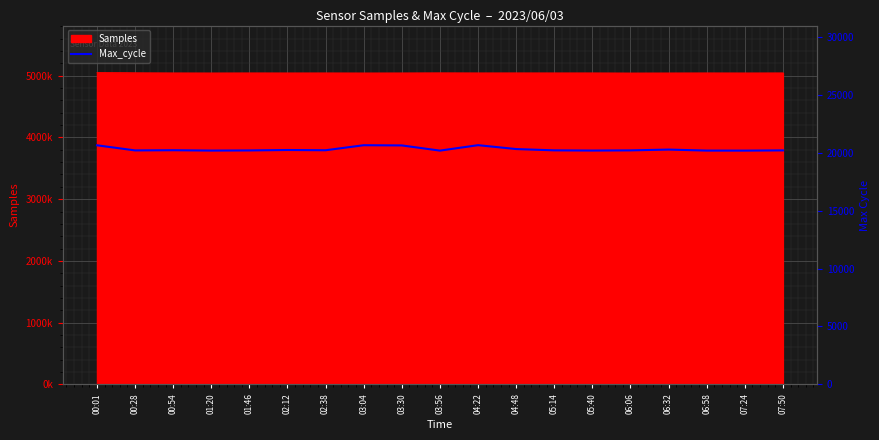

Which category has the highest value across all series?

04:22